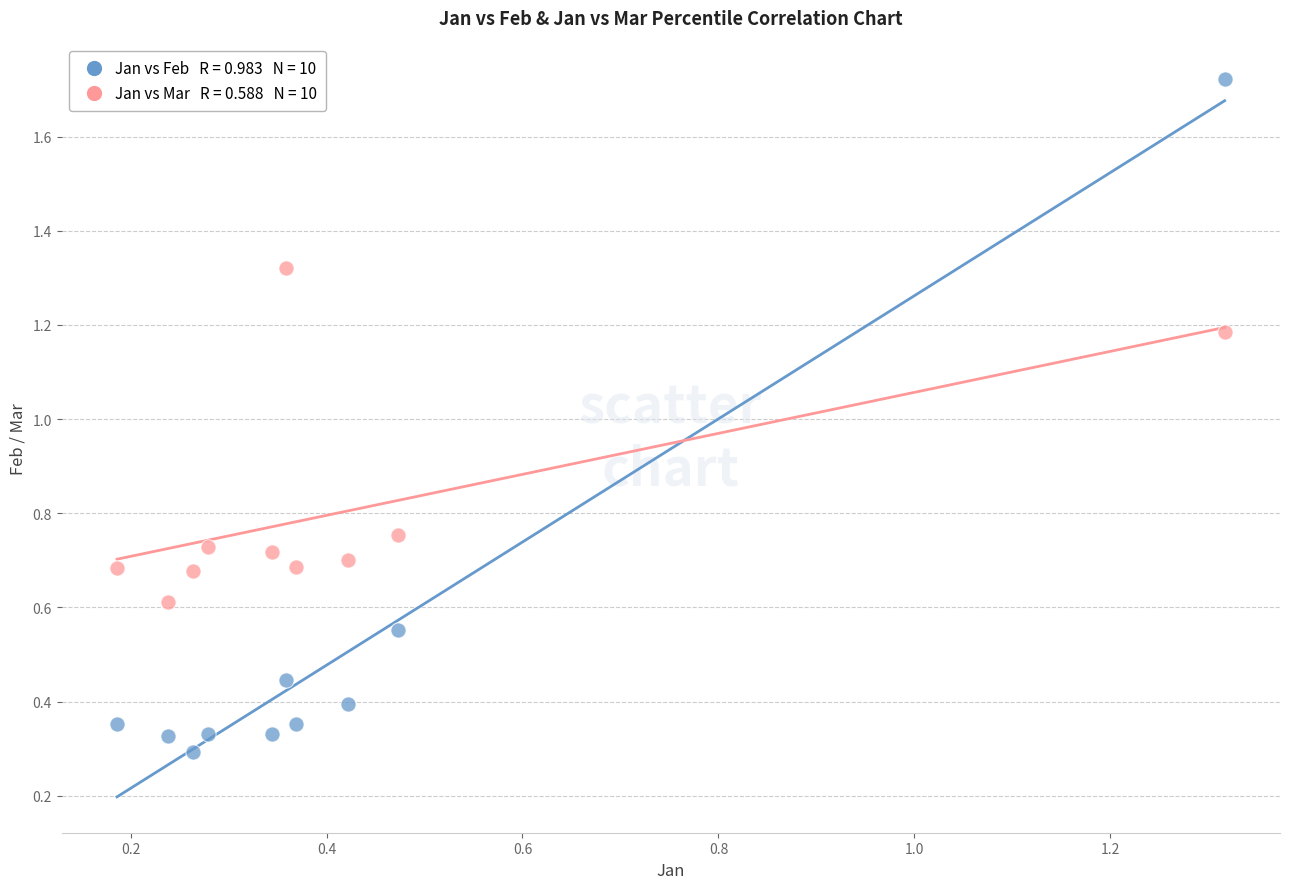

Across all data points, what is the range of Y values (max minus min)?

1.4